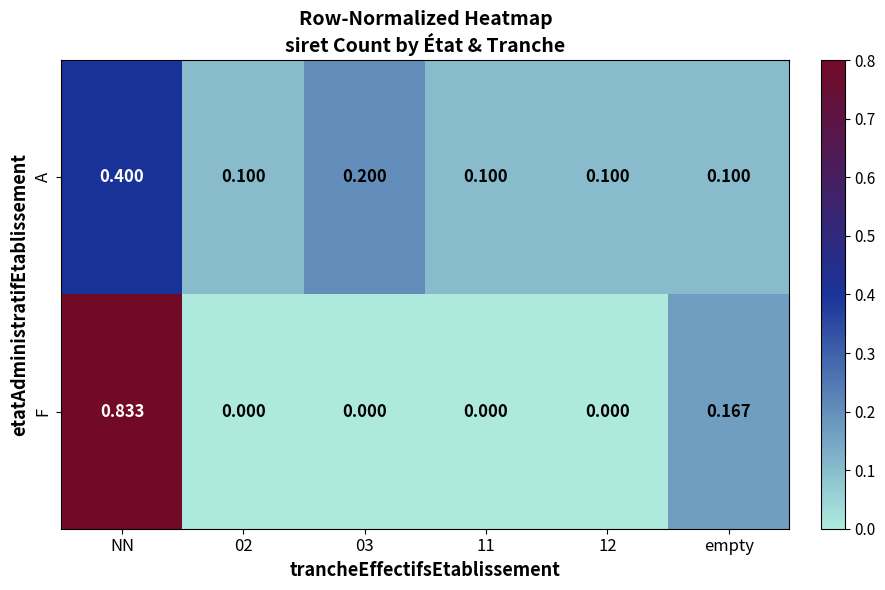

Is the value of F at 03 greater than the value of A at 03?

No